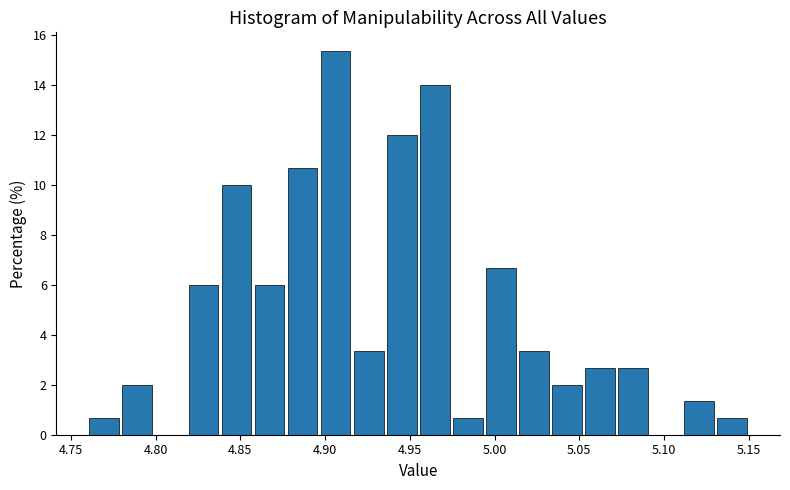

Read against the x-axis, roughly where is the centre of the tallest bar?

4.905